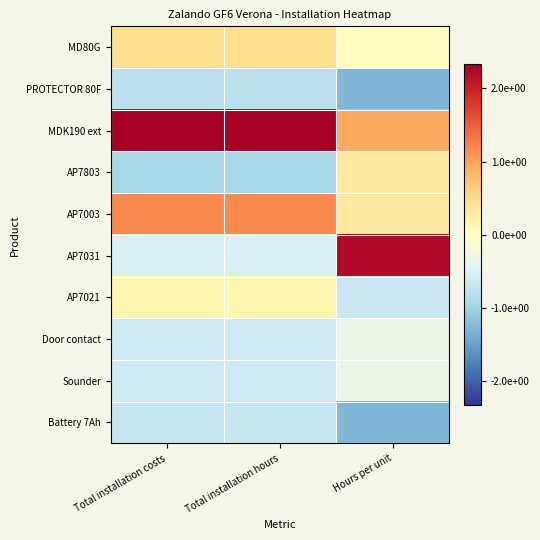

What is the smallest value displayed?

-1.3